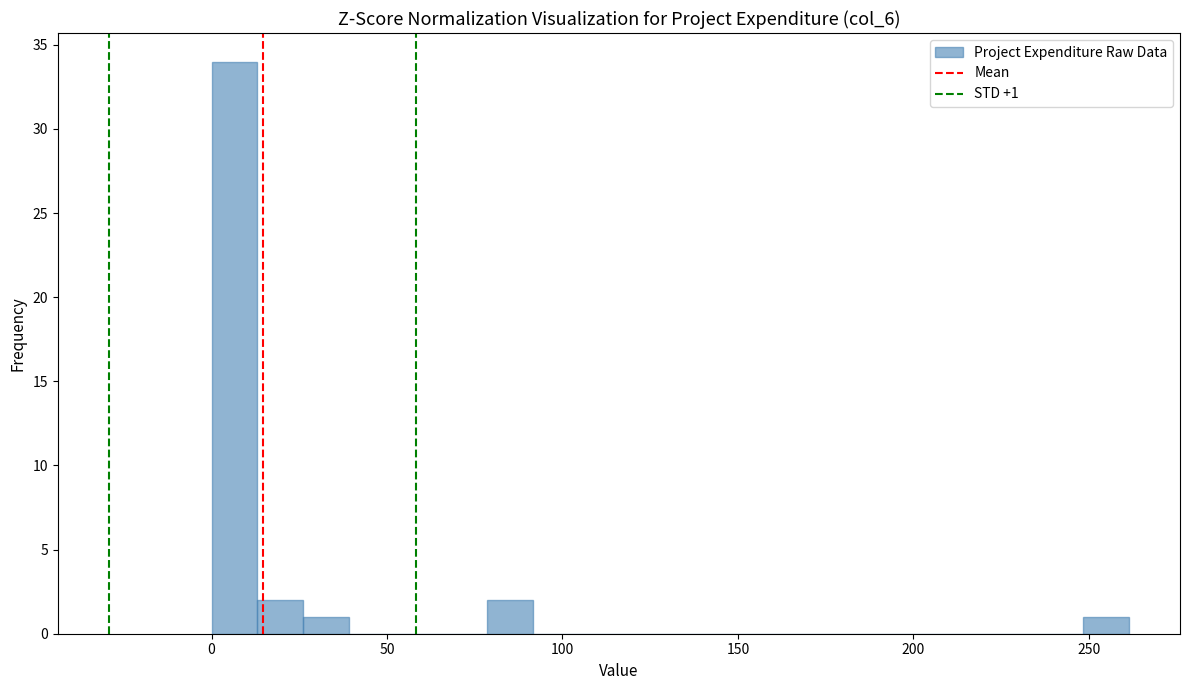

Read against the x-axis, roughly where is the centre of the tallest bar?

5